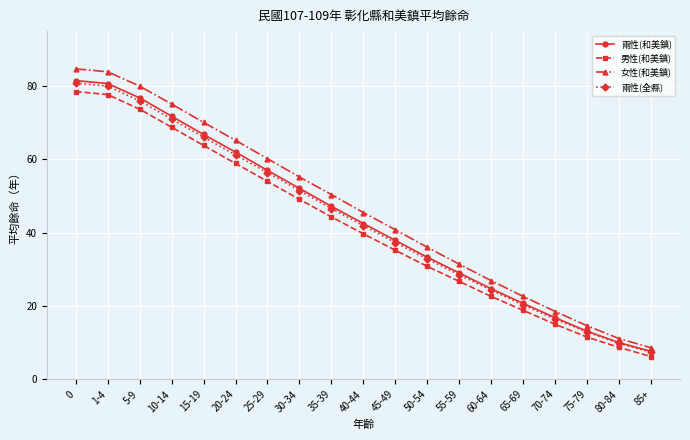

At how many categories does at least one series exceed 43?

10